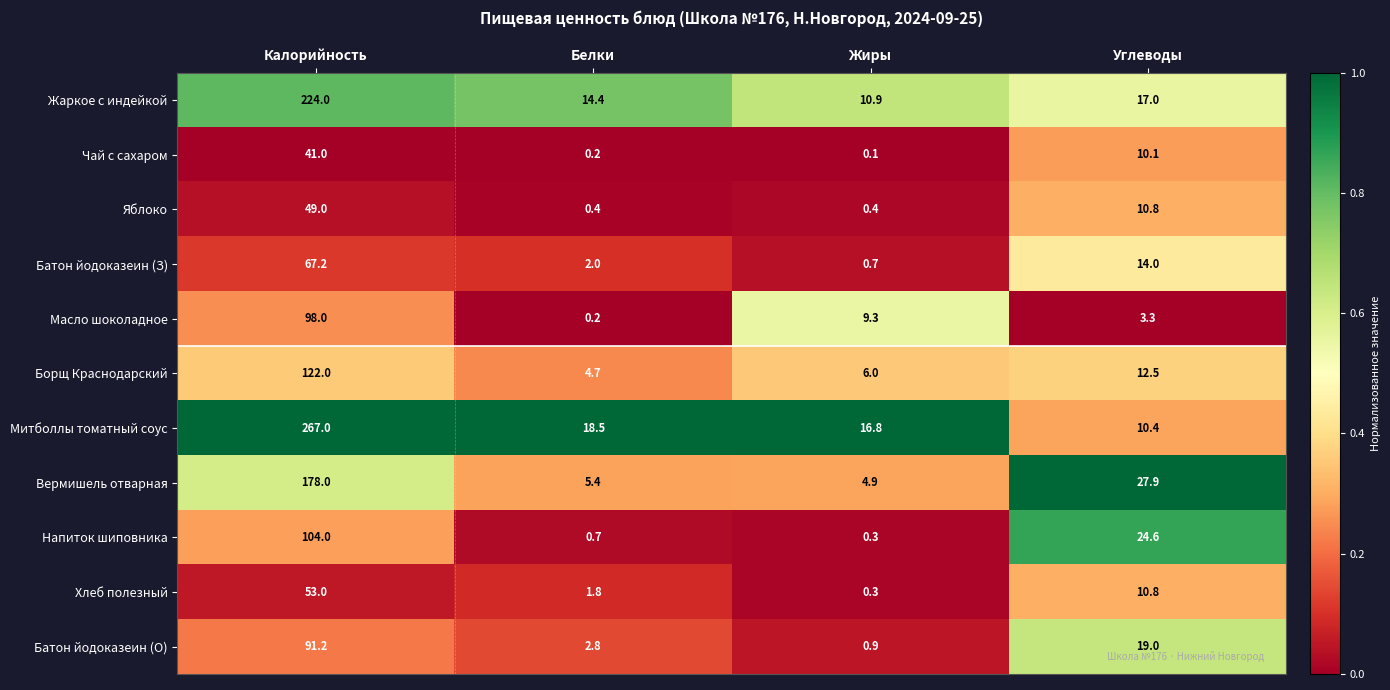

At Калорийность, list the series in order from largest to smallest.

Митболлы томатный соус, Жаркое с индейкой, Вермишель отварная, Борщ Краснодарский, Напиток шиповника, Масло шоколадное, Батон йодоказеин (О), Батон йодоказеин (З), Хлеб полезный, Яблоко, Чай с сахаром